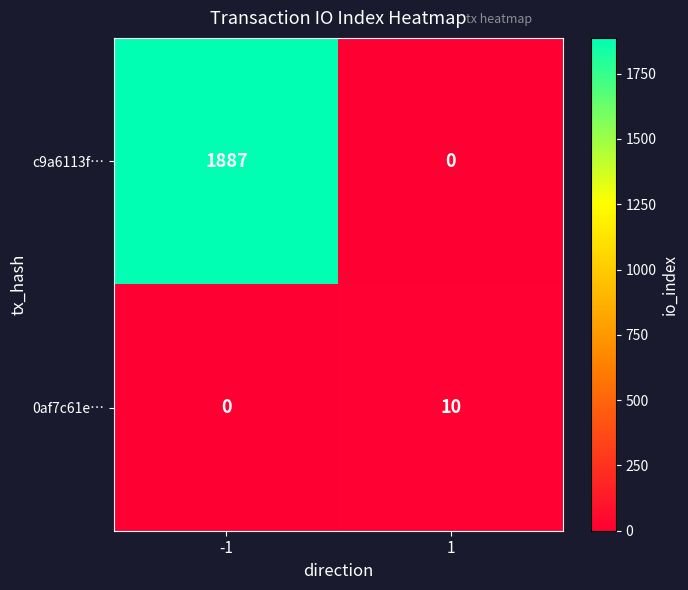

Reading left to right, transcribe all the data shown in this chart.

c9a6113f…: 1887	0
0af7c61e…: 0	10